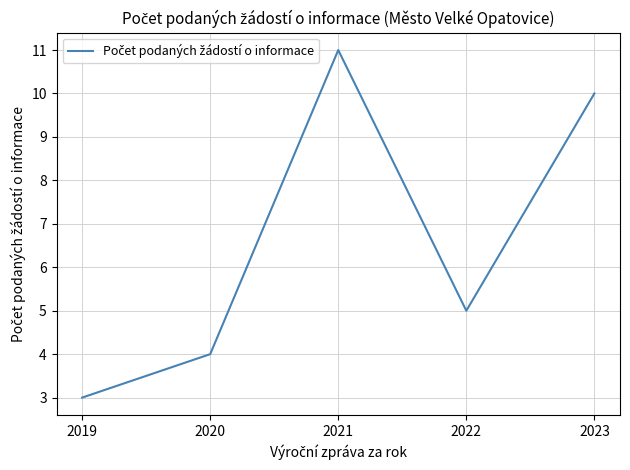

At which label does the data first exceed 5?

2021